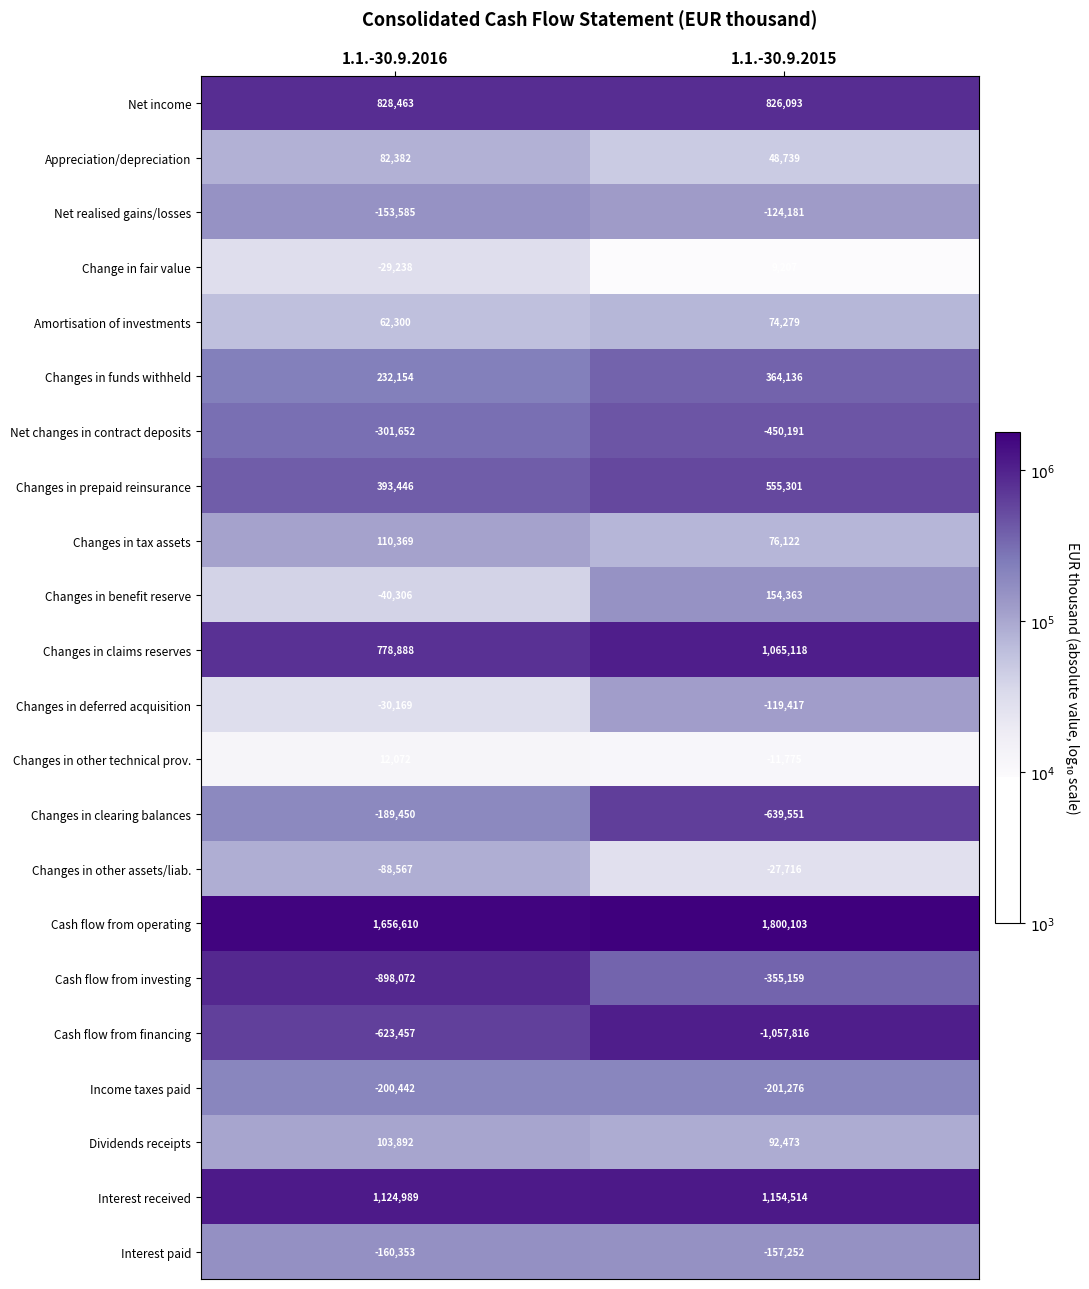

Is it true that Interest paid equals -157252 at 1.1.-30.9.2015?

True